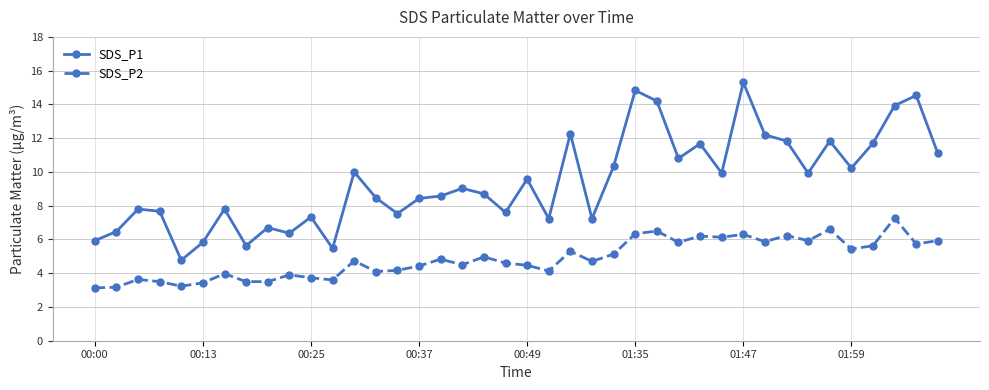

True or false: SDS_P2 and SDS_P1 cross at least once.

False